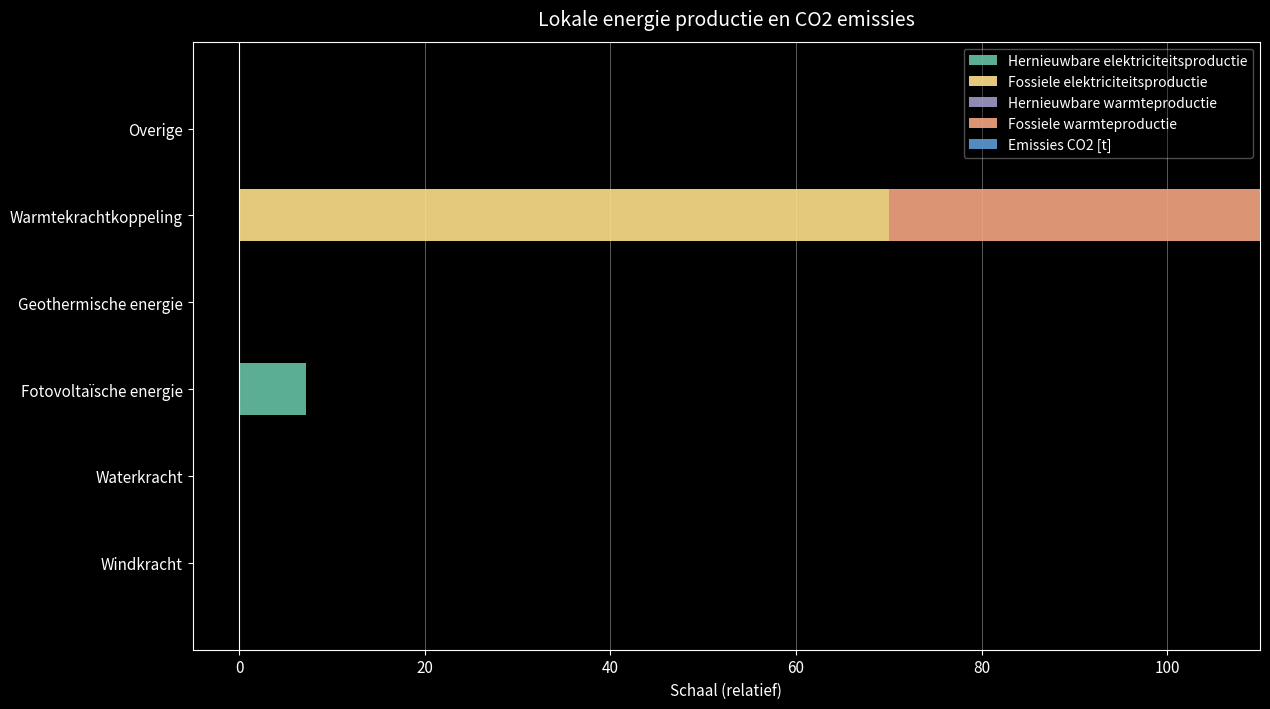

Is the value of Hernieuwbare warmteproductie at 20 greater than the value of Fossiele elektriciteitsproductie at −20?

Yes